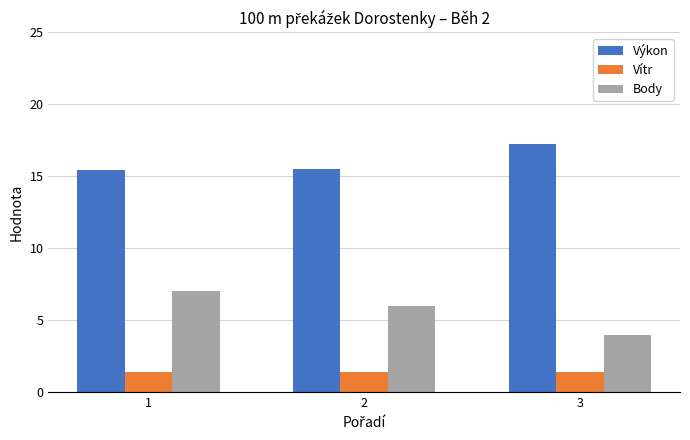

What is the smallest value displayed?

1.4